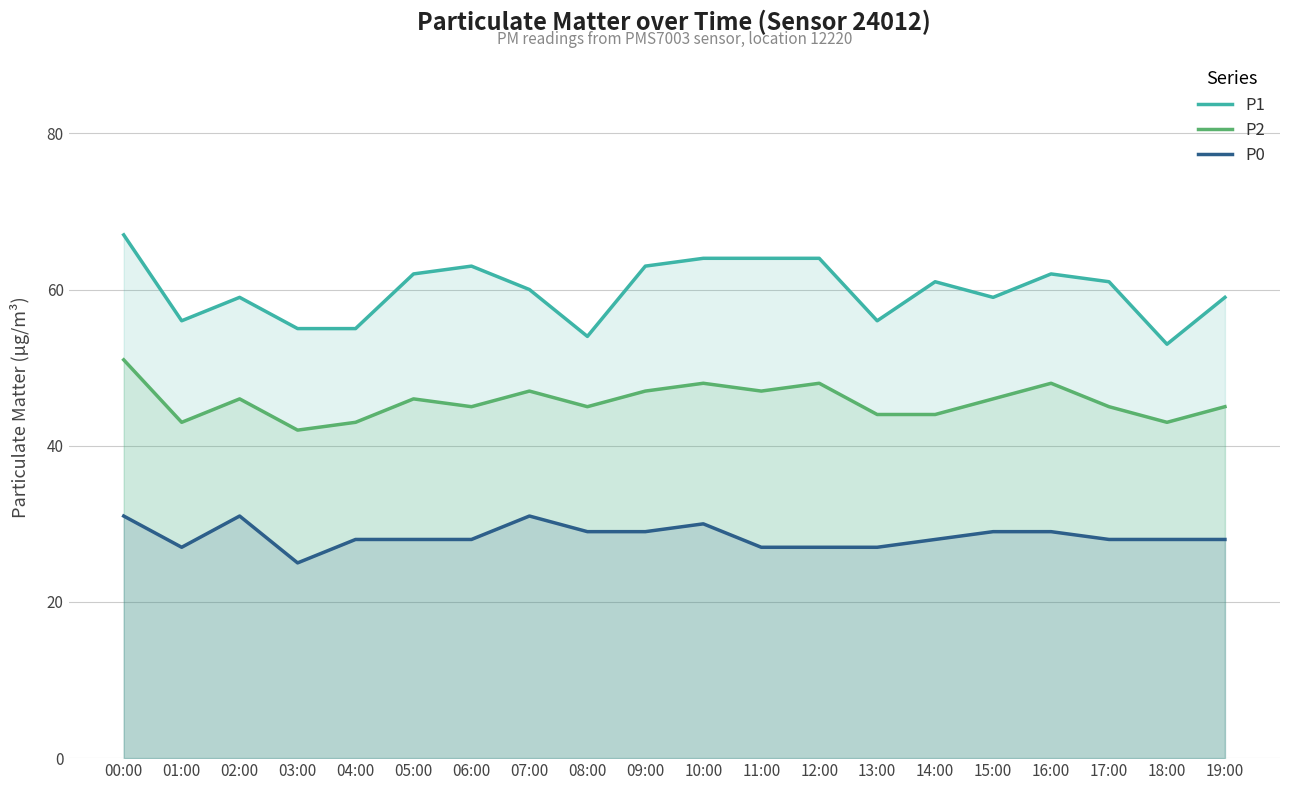

Rank the categories by P0 value from lowest to highest.

03:00, 01:00, 11:00, 12:00, 13:00, 04:00, 05:00, 06:00, 14:00, 17:00, 18:00, 19:00, 08:00, 09:00, 15:00, 16:00, 10:00, 00:00, 02:00, 07:00